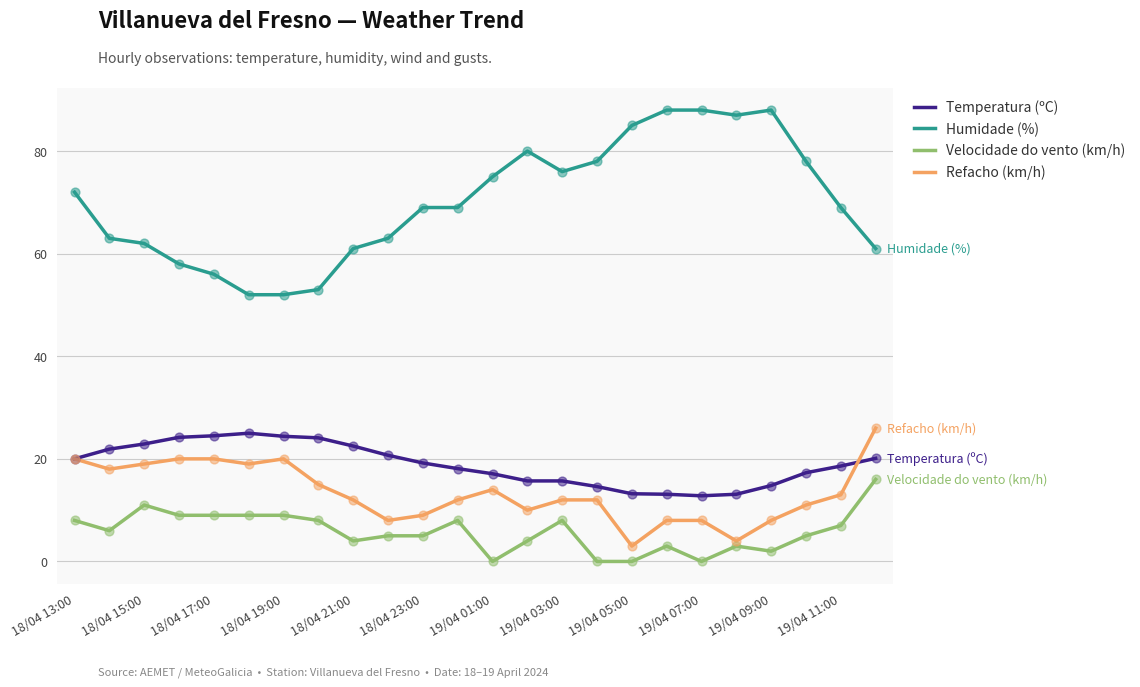

What are all the series names shown in the legend?

Temperatura (ºC), Humidade (%), Velocidade do vento (km/h), Refacho (km/h)